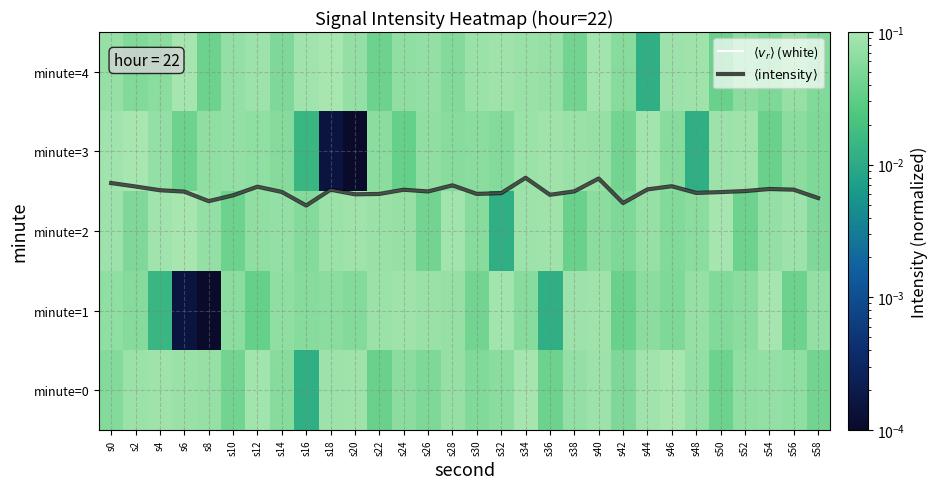

Which category has the highest value across all series?

s34